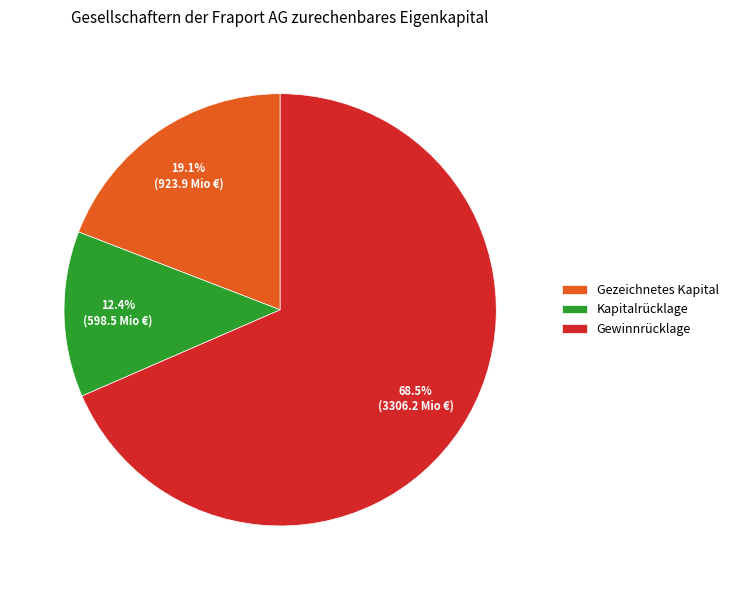

True or false: Gezeichnetes Kapital accounts for 19% of the total.

True